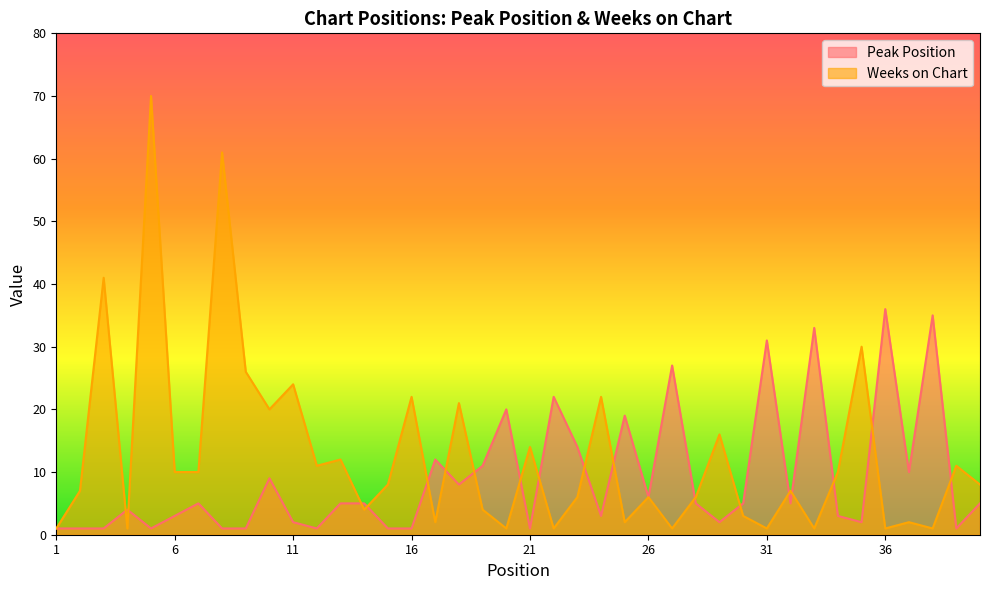

How many interior local peaks does the Weeks on Chart series have?

15